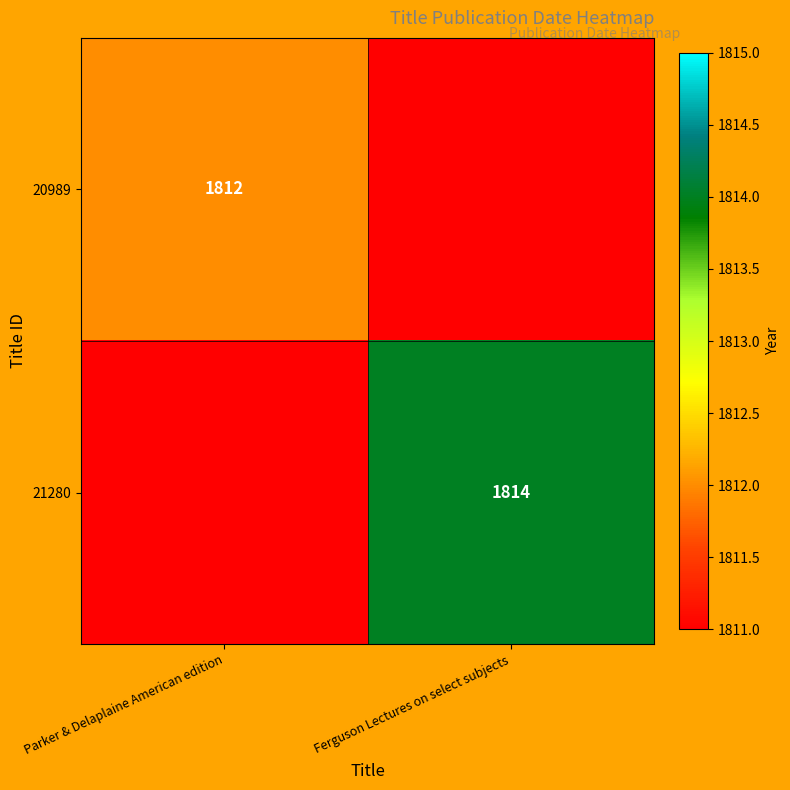

The 20989 series shows 1812 at Parker & Delaplaine American edition. True or false?

True